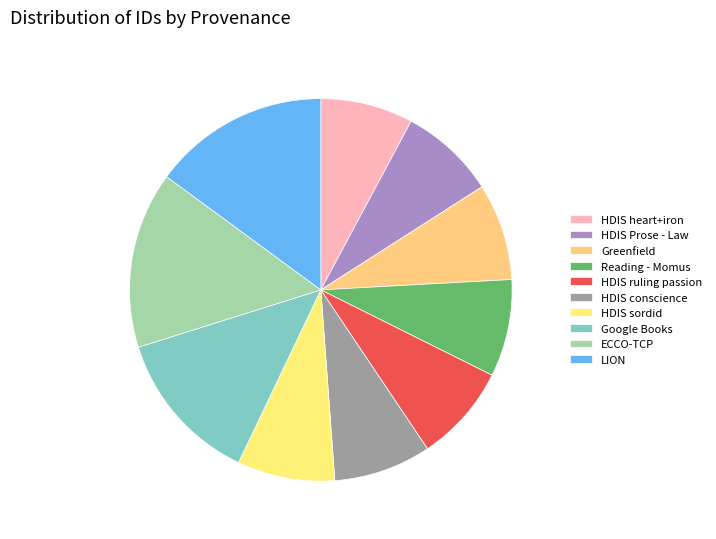

How many segments does this pie chart have?

10